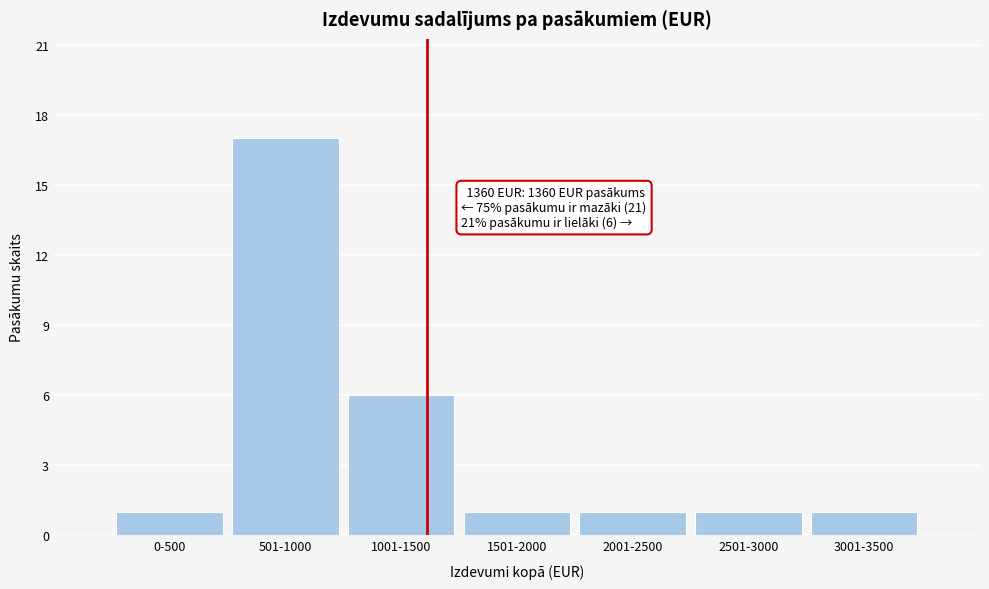

Reading left to right, what are all the values shown in this chart?

1	17	6	1	1	1	1